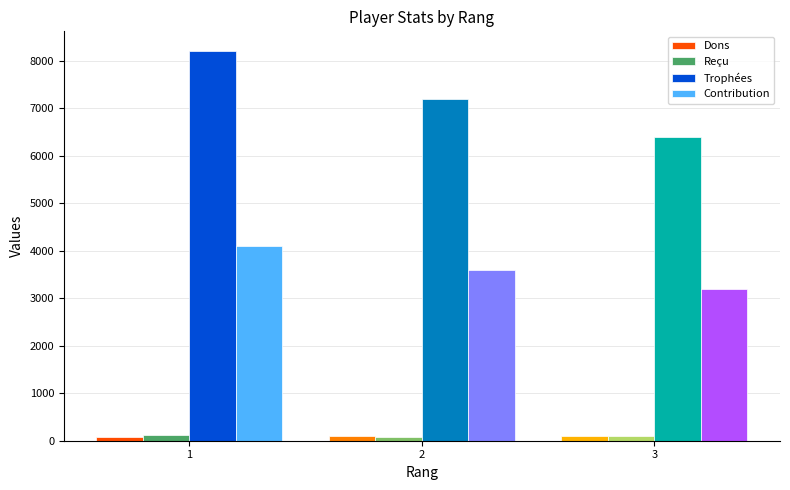

List the labels in order of Contribution value, largest first.

1, 2, 3